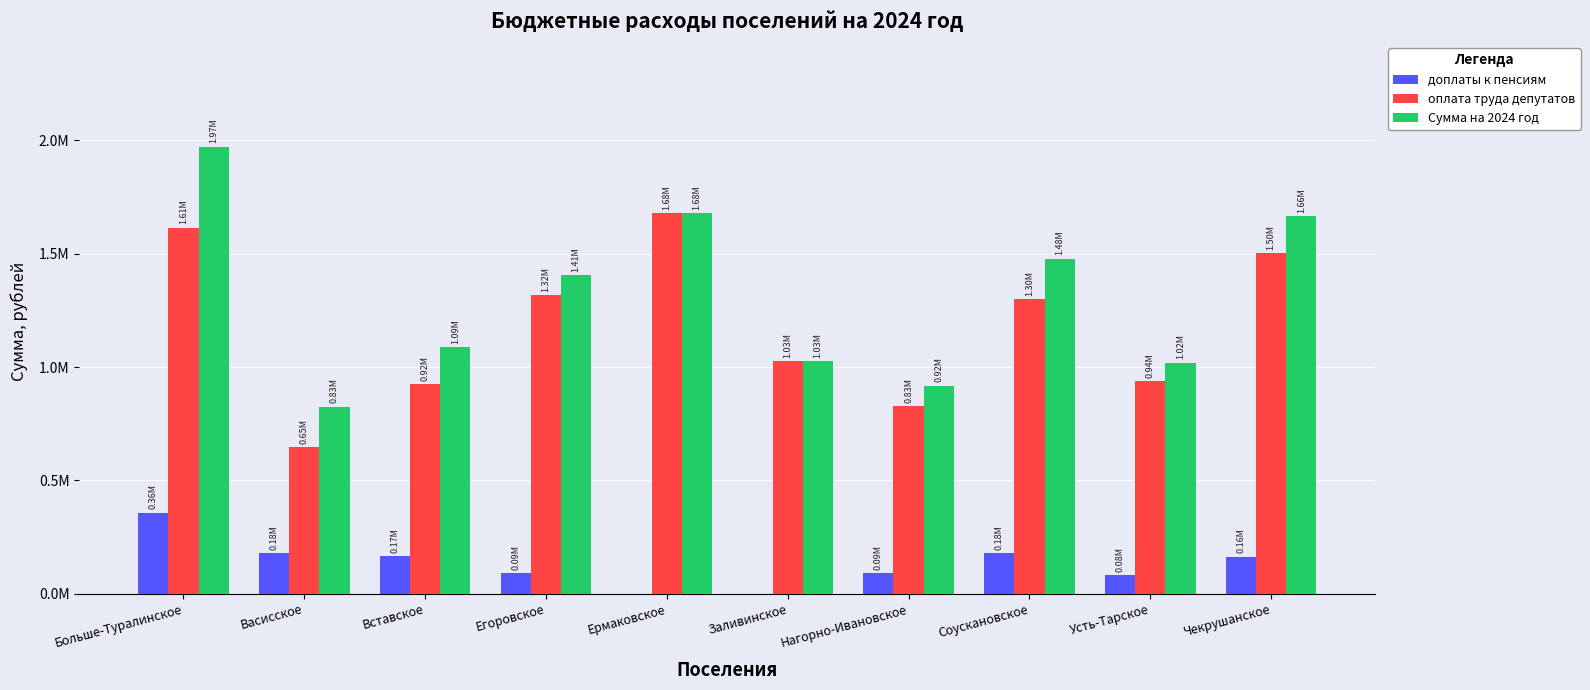

Are the bars grouped side by side (vs. stacked)?

Yes